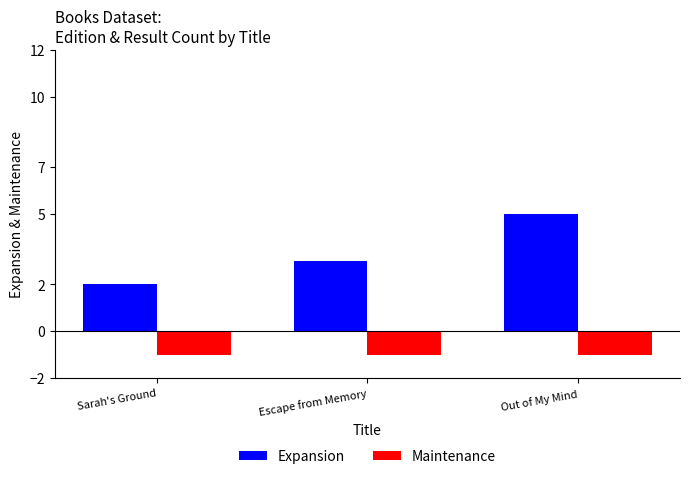

What is the total value across all series at Sarah's Ground?

1